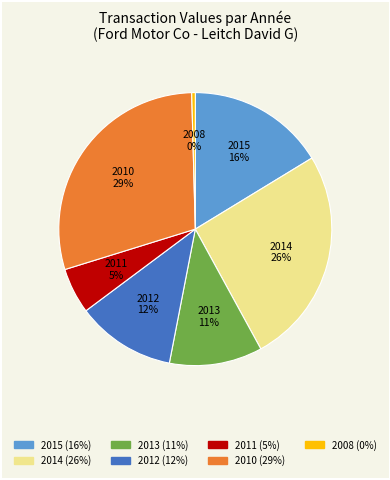

How many slices are in this pie chart?

7